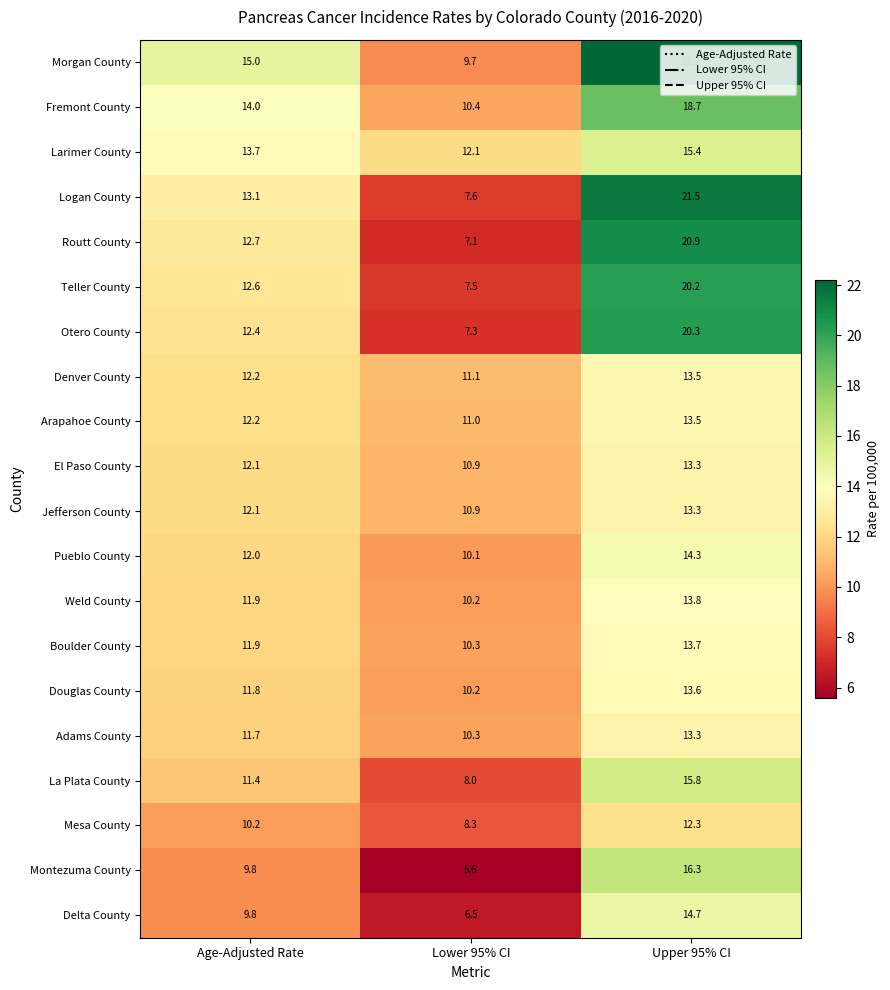

Which series has the widest spread of values?

Logan County